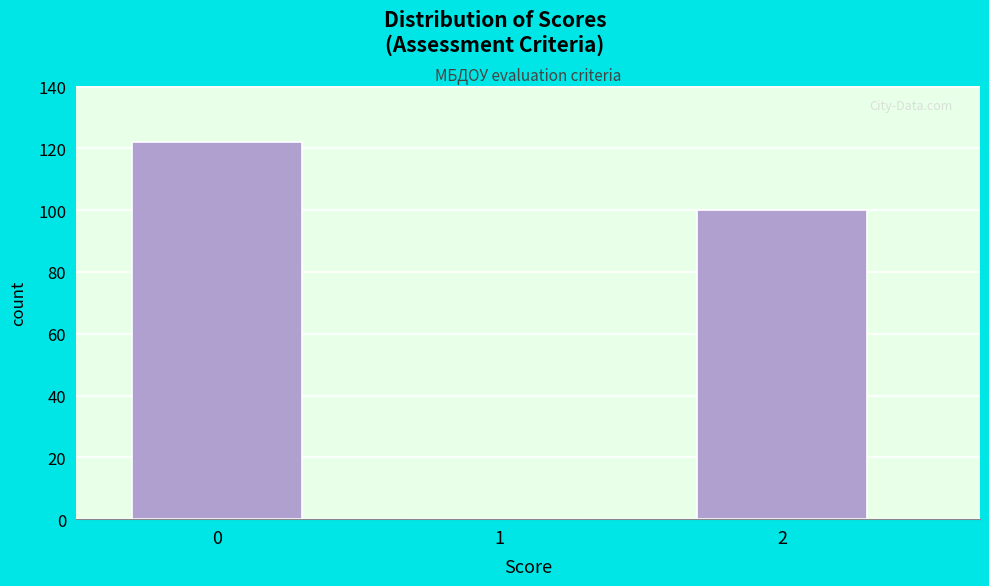

Reading right to left, transcribe all the data shown in this chart.

2=100	1=0	0=122